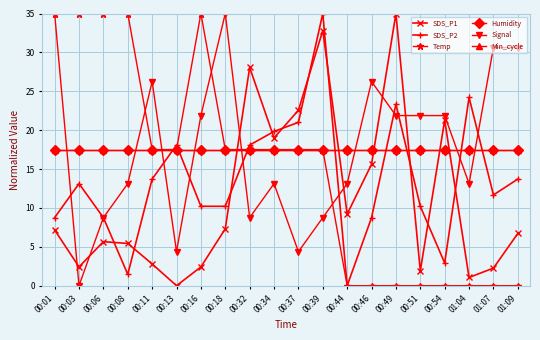

Is this an area chart (filled region under the line)?

No